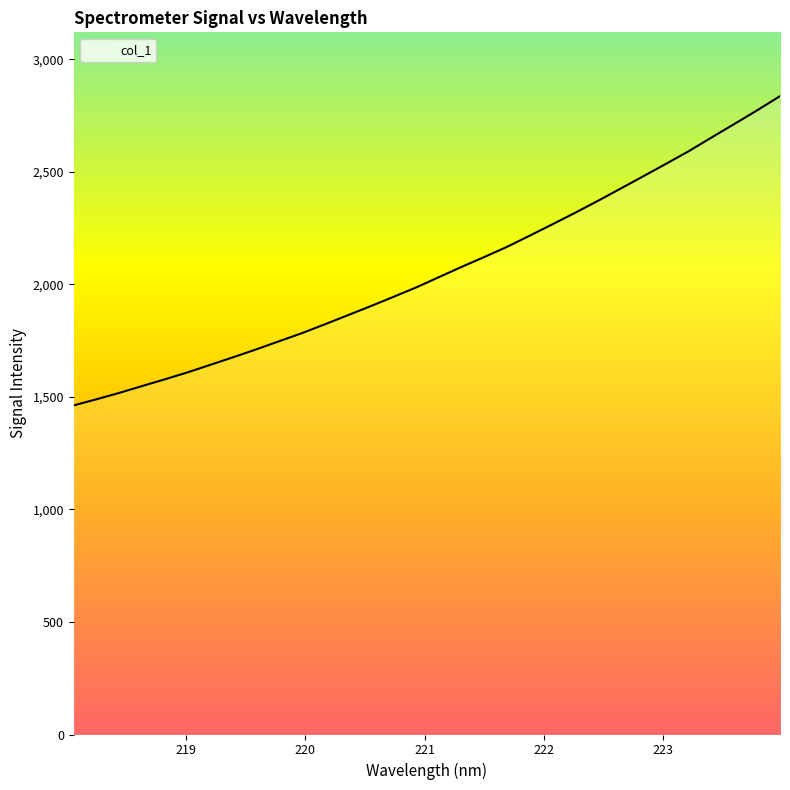

Does the chart have visible grid lines?

No